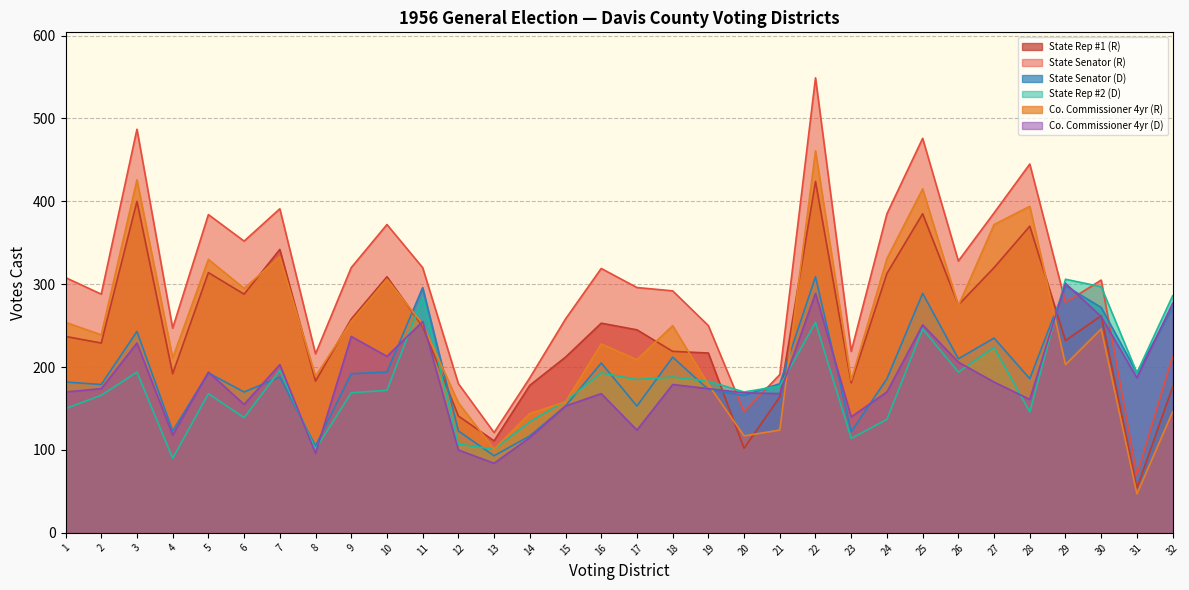

Rank the series at 31 from lowest to highest value.

Co. Commissioner 4yr (R), State Rep #1 (R), State Senator (R), Co. Commissioner 4yr (D), State Senator (D), State Rep #2 (D)